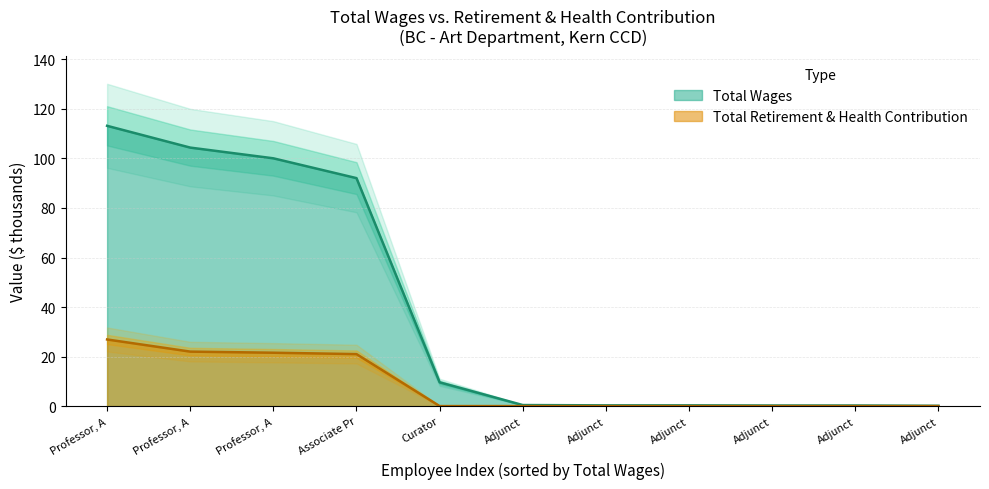

True or false: Total Retirement & Health Contribution and Total Wages cross at least once.

False